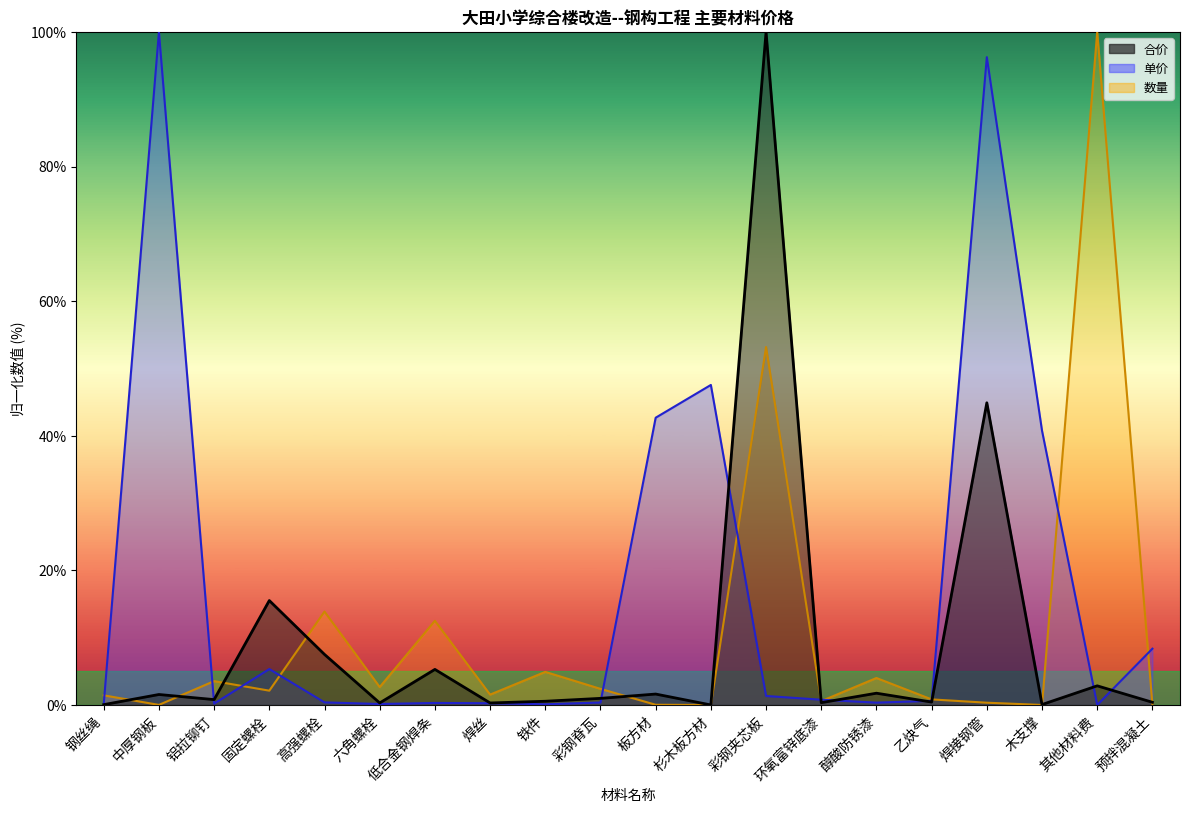

List the series in order of their peak value, highest first.

数量, 单价, 合价